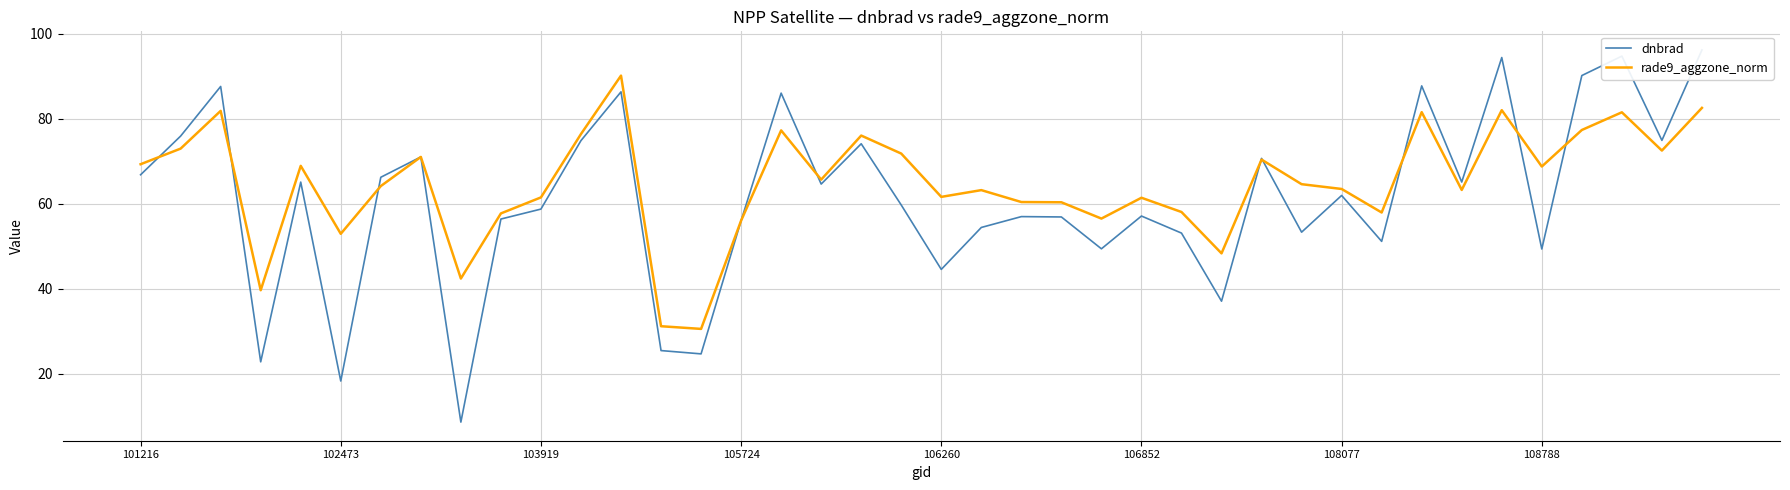

The value of rade9_aggzone_norm at 102473 is 52.9. True or false?

True